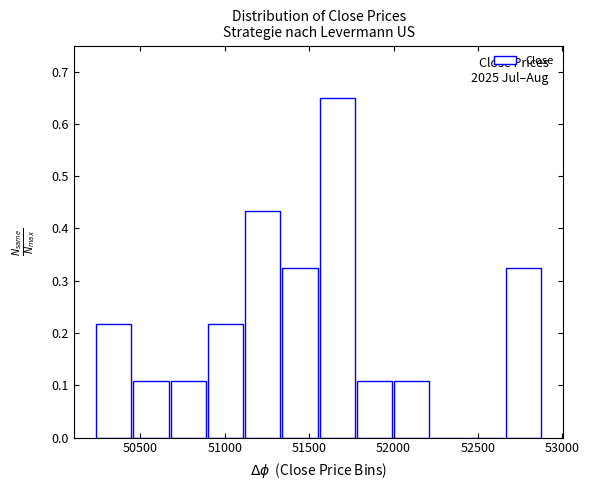

Over which range of the x-axis is the bar tallest?

51550 to 51800